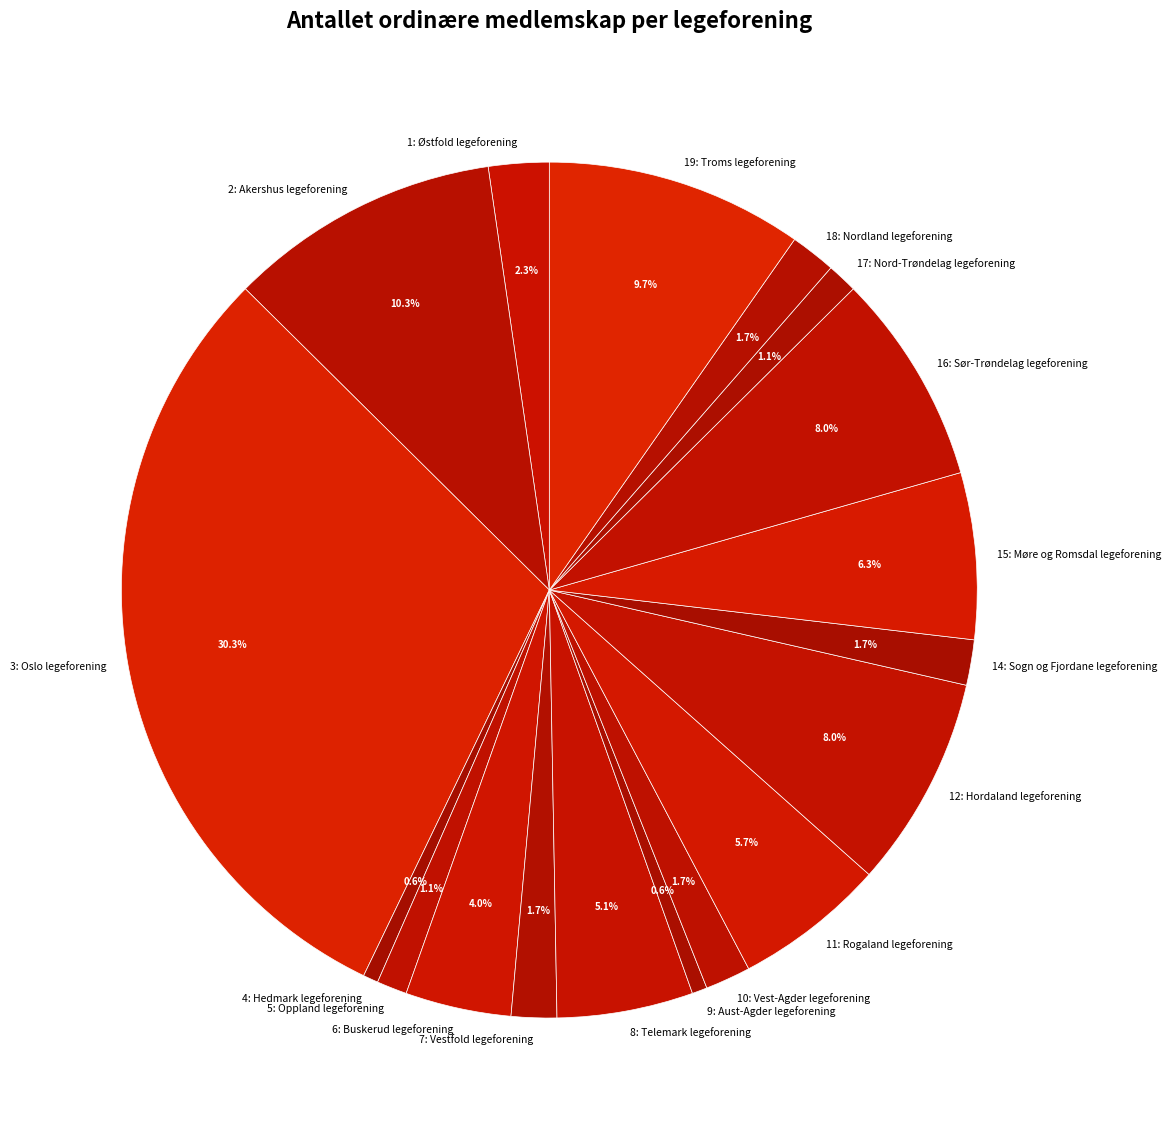

Does any single category account for the majority?

No